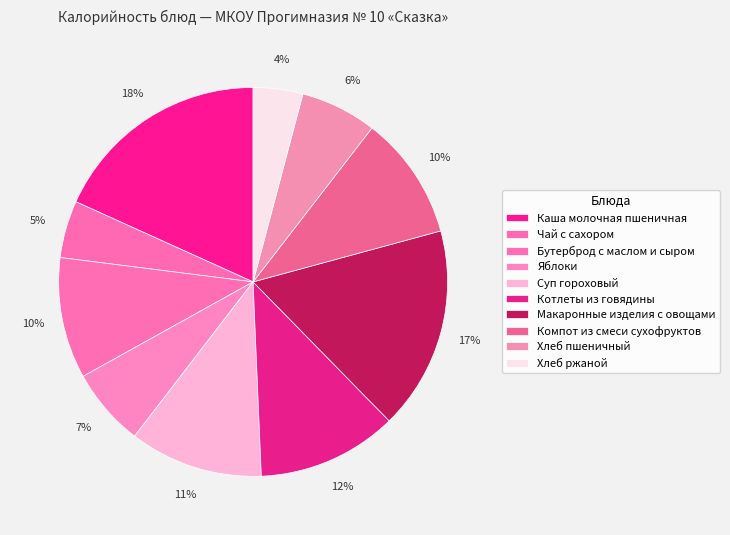

What percentage do Хлеб пшеничный and Каша молочная пшеничная together represent?

24.6%